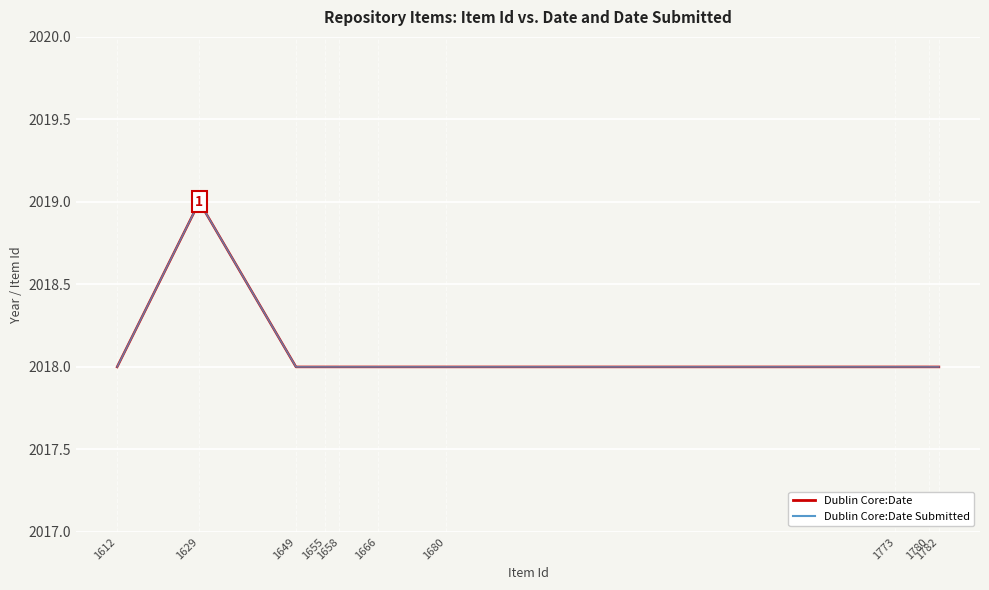

Which has a higher value, 1680 or 1658?

1680